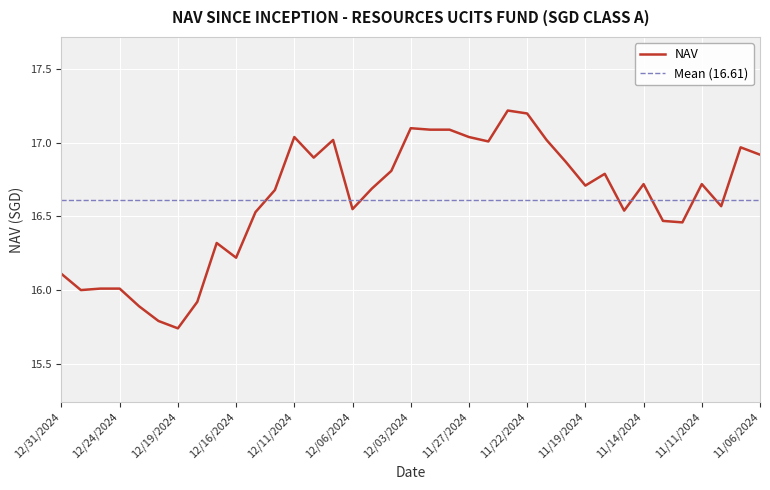

True or false: the data shows 17.1 at 11/29/2024.

True